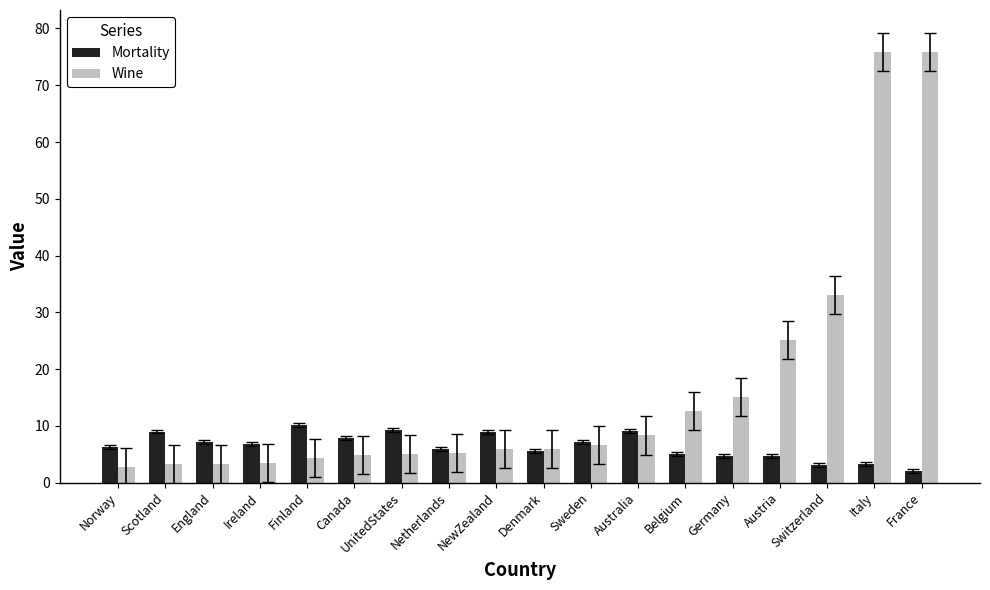

Between Ireland and France, which series saw the biggest shift?

Wine